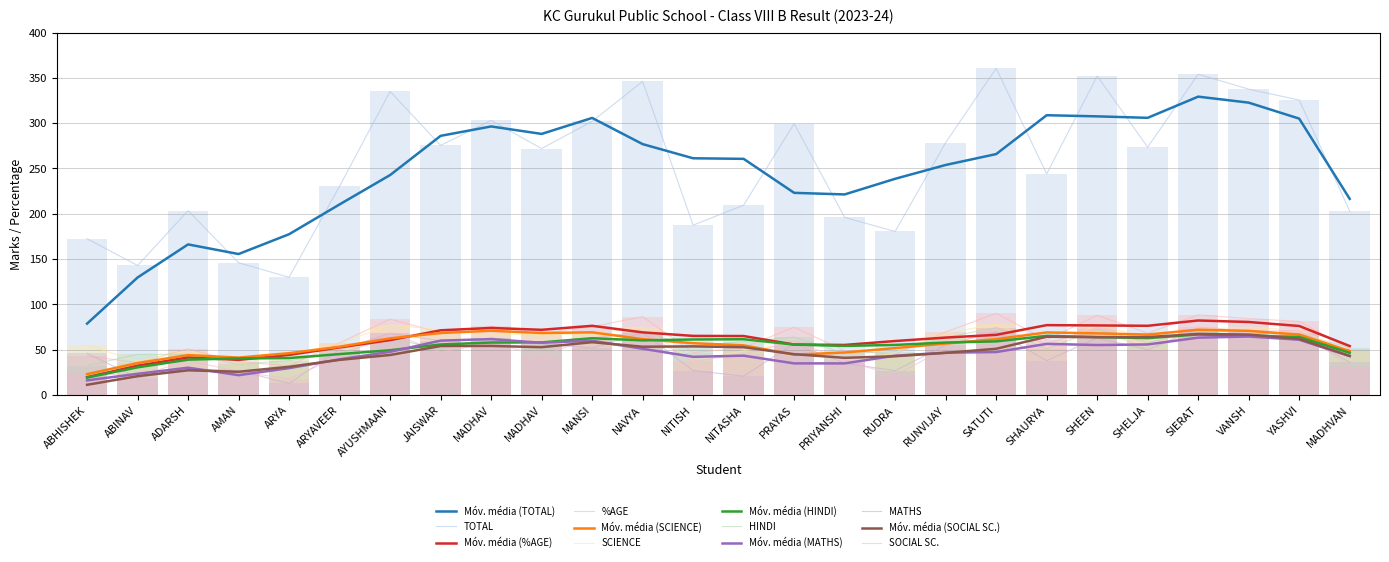

Is the value of HINDI at JAISWAR greater than the value of %AGE at SHAURYA?

No